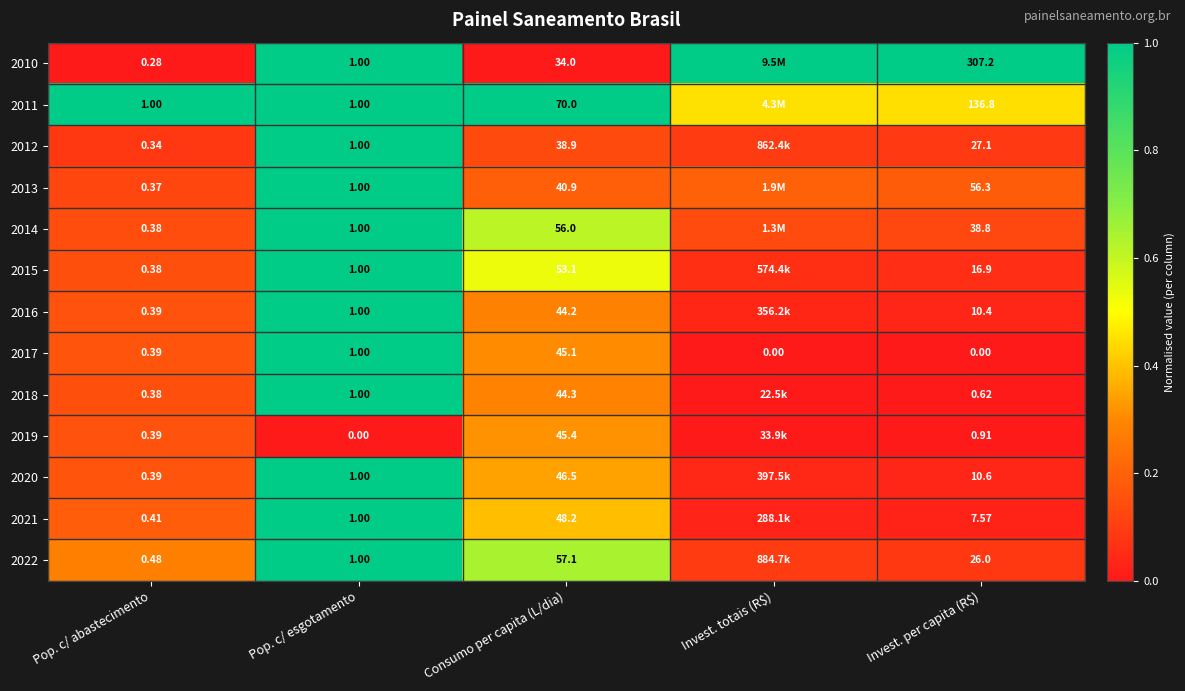

Is the value of 2014 at Invest. per capita (R$) greater than the value of 2022 at Consumo per capita (L/dia)?

No